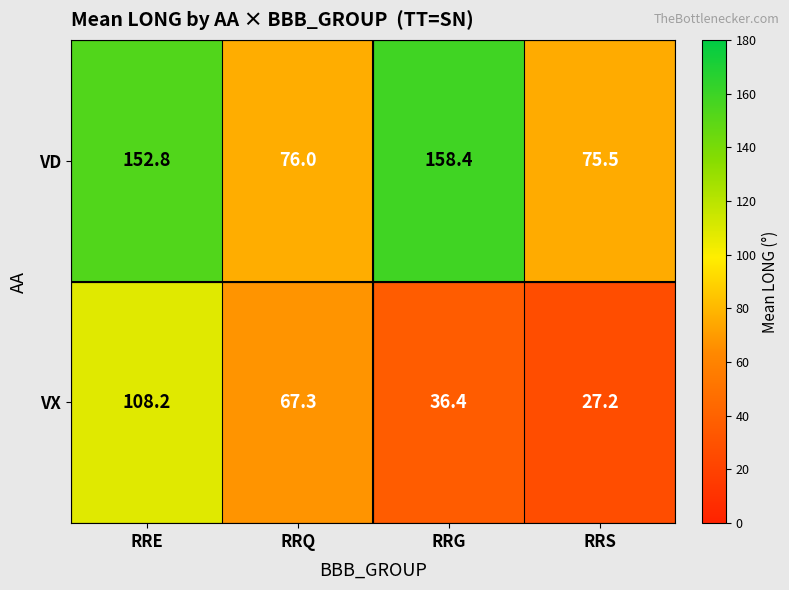

What is the sum of the VX values at RRG and RRS?

63.6